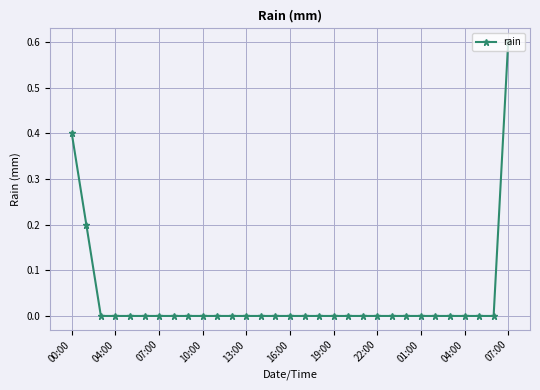

What is the greatest value displayed?

0.6